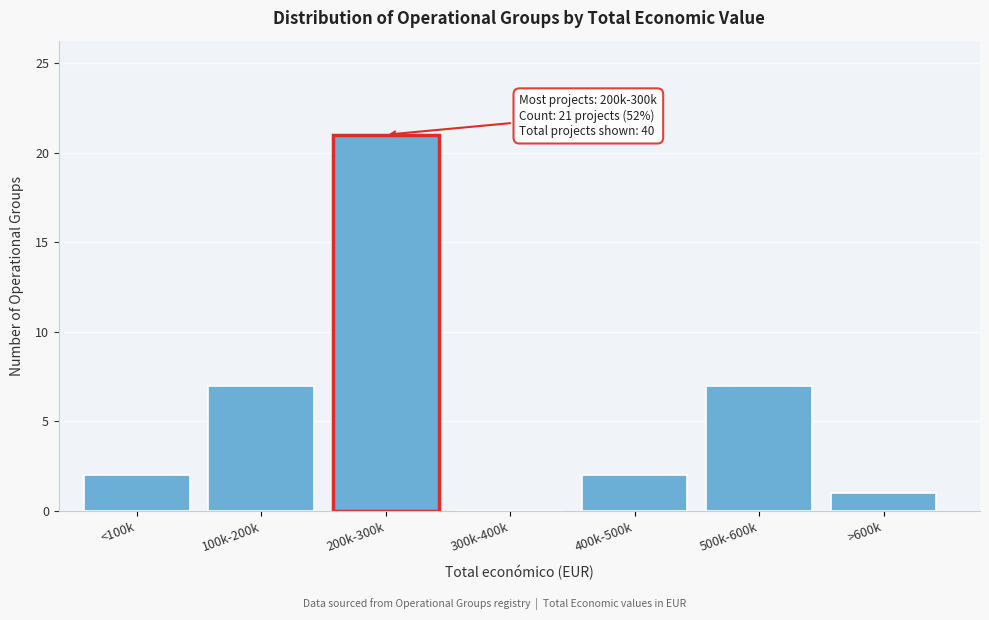

Reading right to left, list all the values displayed in this chart.

>600k=1	500k-600k=7	400k-500k=2	300k-400k=0	200k-300k=21	100k-200k=7	<100k=2